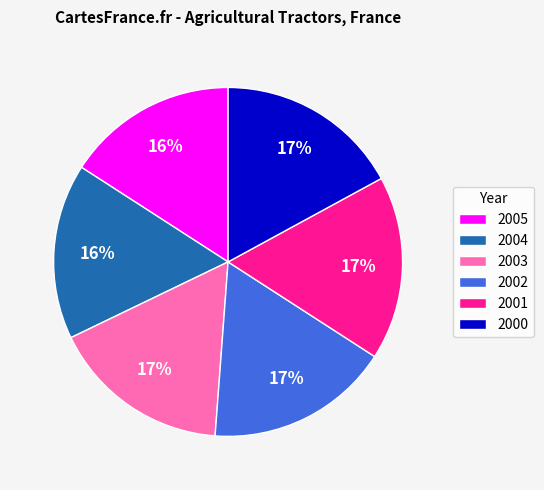

Count the number of slices in the pie.

6